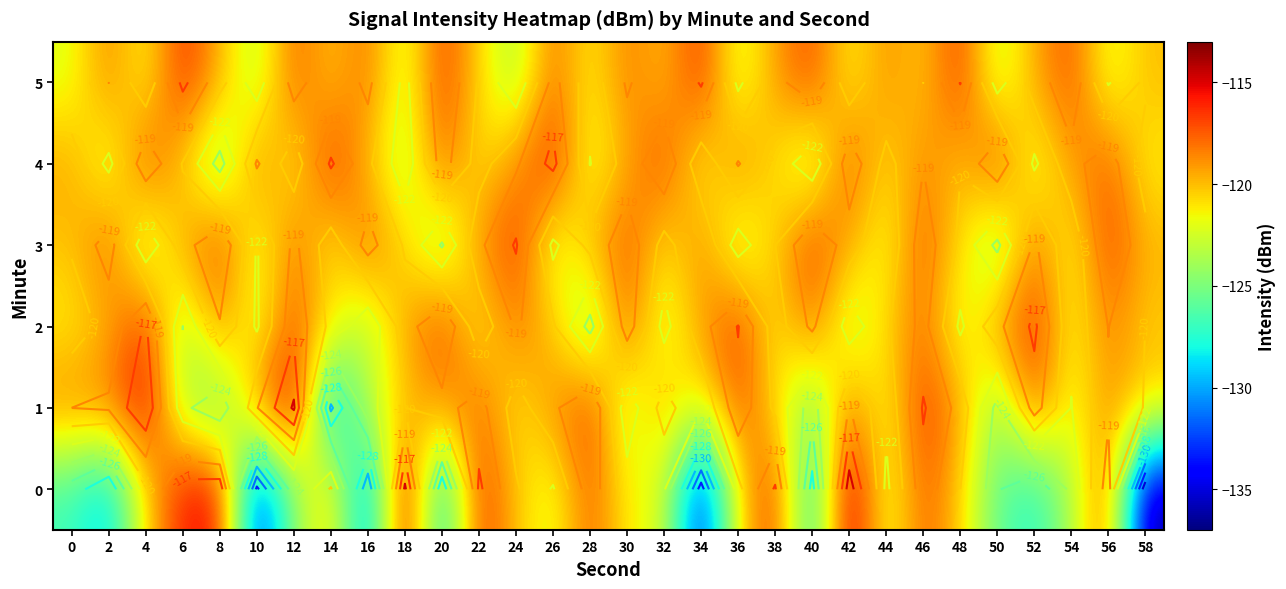

How many data points in 1 are above -119?

13